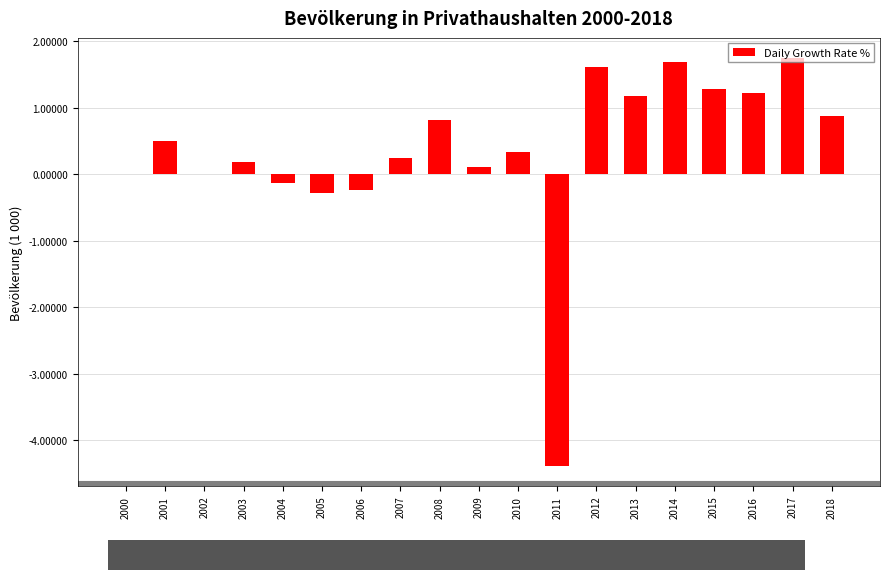

Is it true that the value at 2013 is 0.4?

False